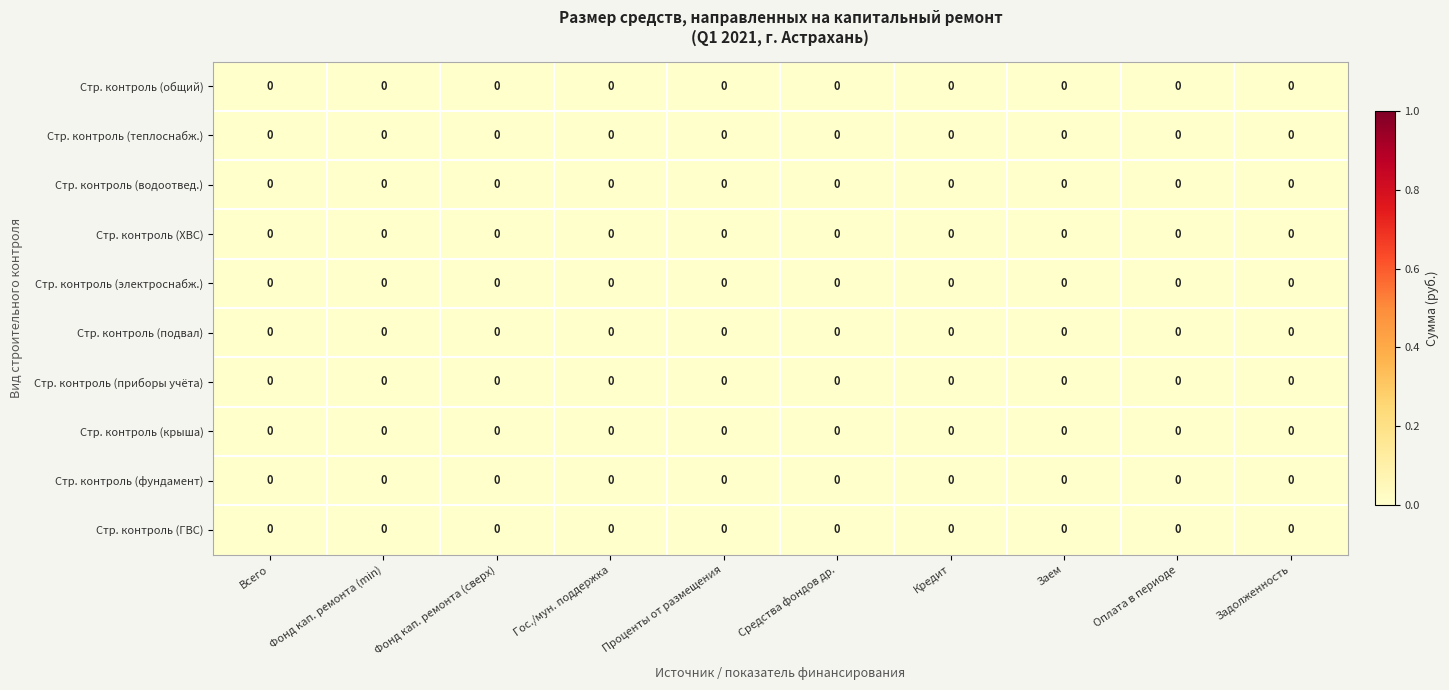

How many categories are shown in the chart?

10